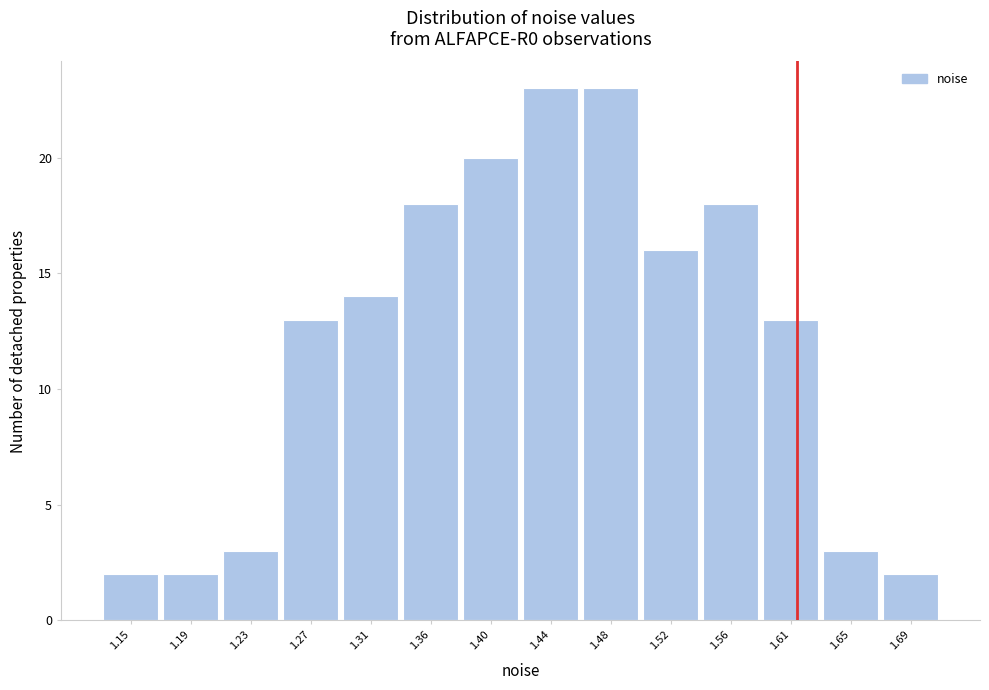

Reading left to right, list every bar in this chart as the range it spans on the x-axis followed by its height. Neither the bar edges nor the heights are printed on the chart, so give them approximately, as read against the axes.

1.125 to 1.170: 2
1.170 to 1.210: 2
1.210 to 1.250: 3
1.250 to 1.295: 13
1.295 to 1.335: 14
1.335 to 1.375: 18
1.375 to 1.420: 20
1.420 to 1.460: 23
1.460 to 1.500: 23
1.500 to 1.545: 16
1.545 to 1.585: 18
1.585 to 1.625: 13
1.625 to 1.670: 3
1.670 to 1.710: 2